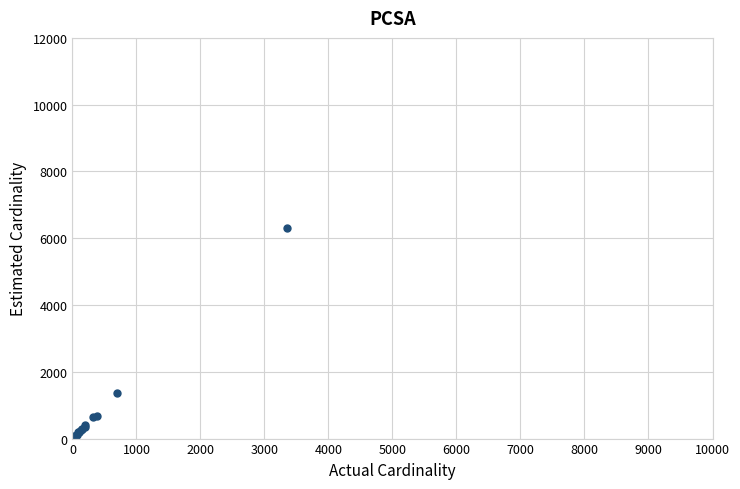

What Y value in the scatter plot is closest to 3153?

1361